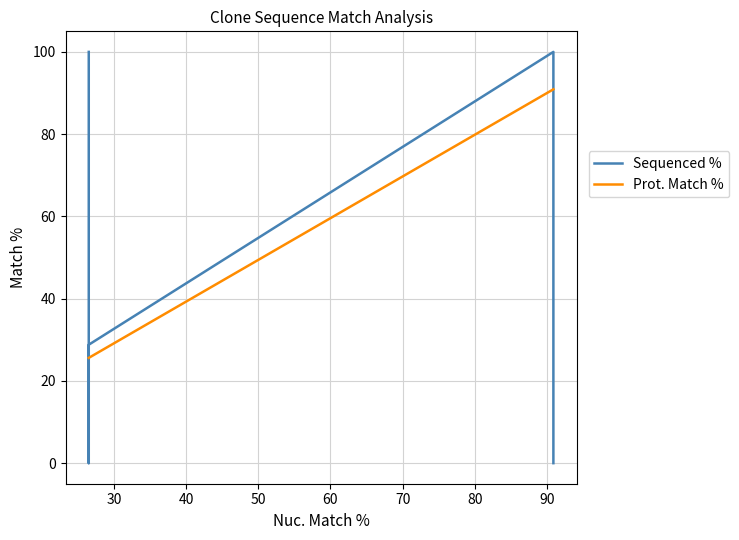

How many intersections are there between Prot. Match % and Sequenced %?

3